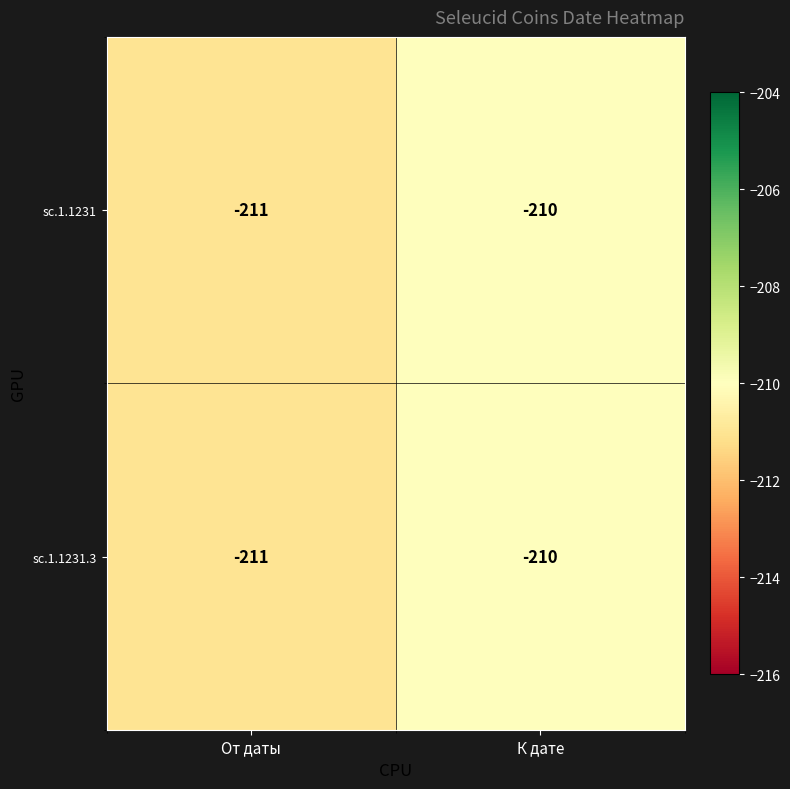

Which label corresponds to the largest value in the chart?

К дате